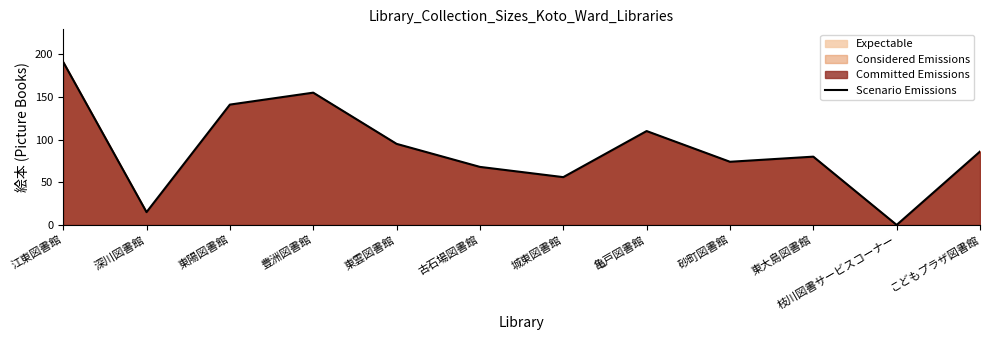

What position from the left is 豊洲図書館?

4